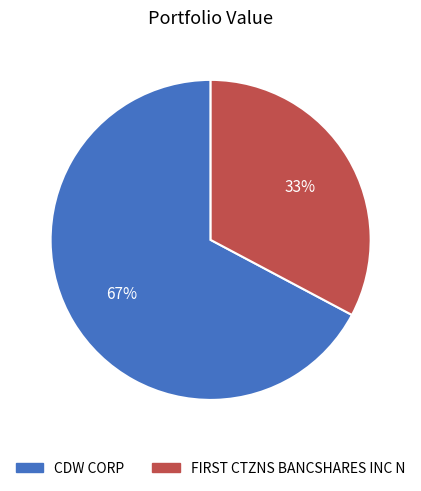

To the nearest percent, what percentage of the pie is CDW CORP?

67%